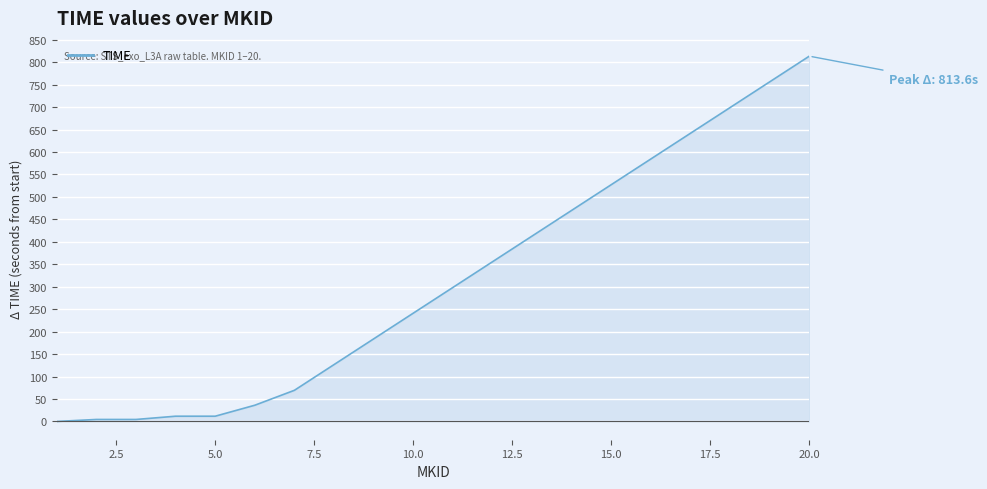

What is the greatest value displayed?

813.6